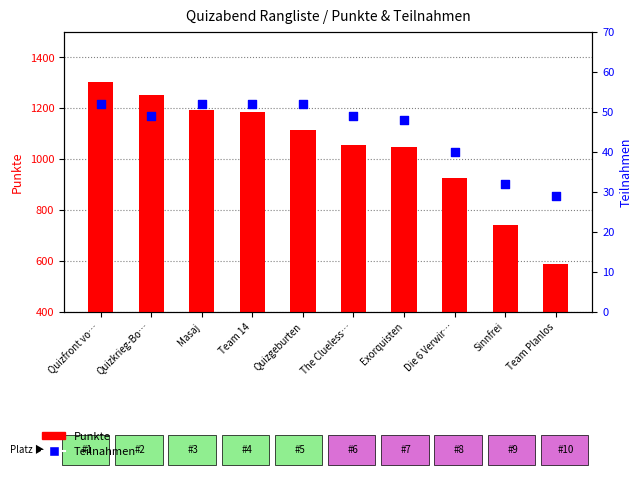

Which series reaches the minimum Y coordinate?

Teilnahmen